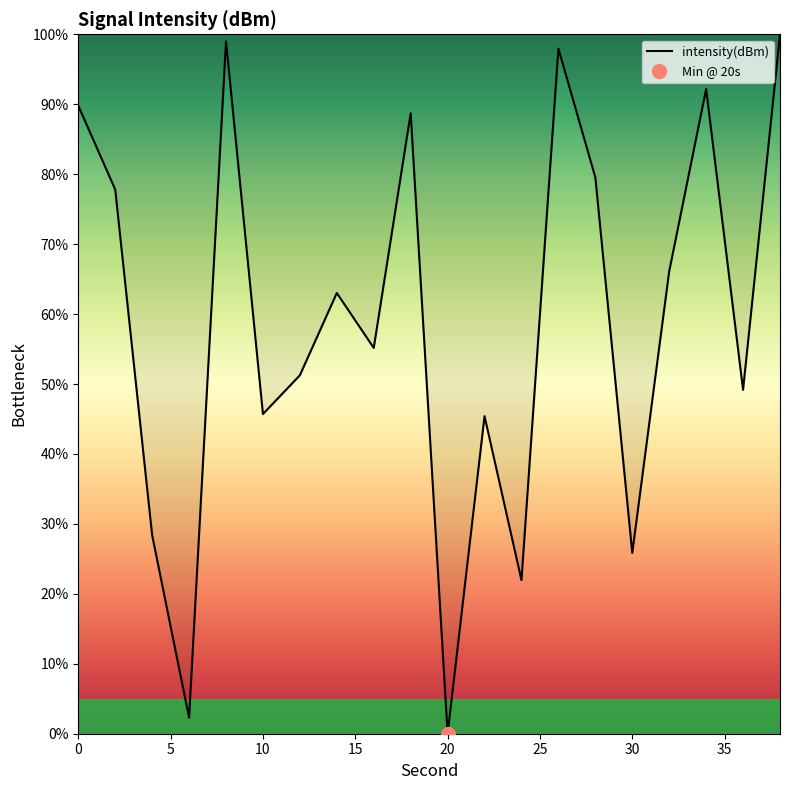

How many lines are shown in the chart?

1